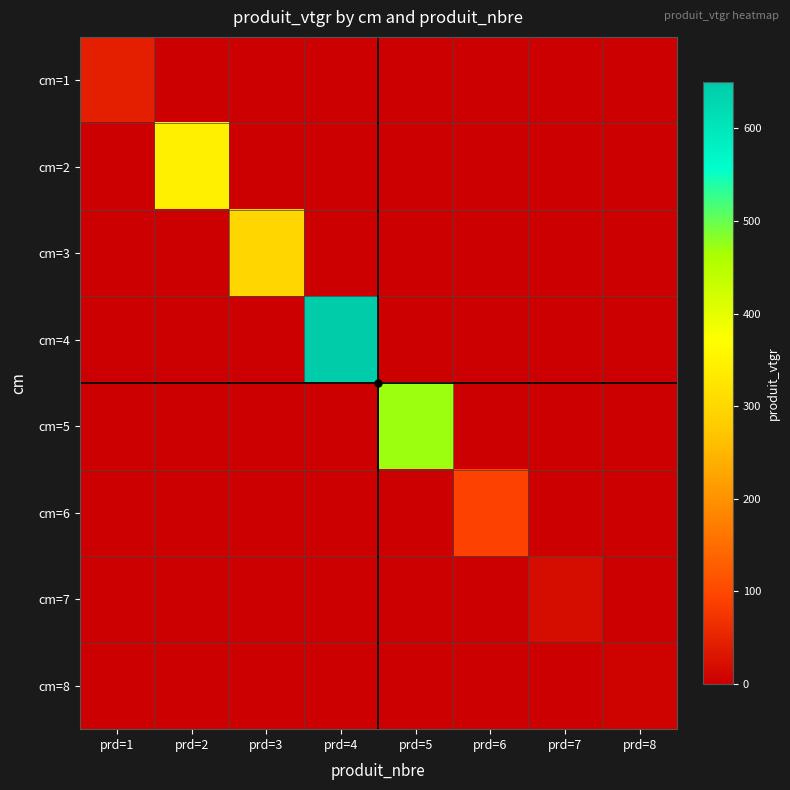

At prd=4, list the series in order from smallest to largest.

cm=1, cm=2, cm=3, cm=5, cm=6, cm=7, cm=8, cm=4